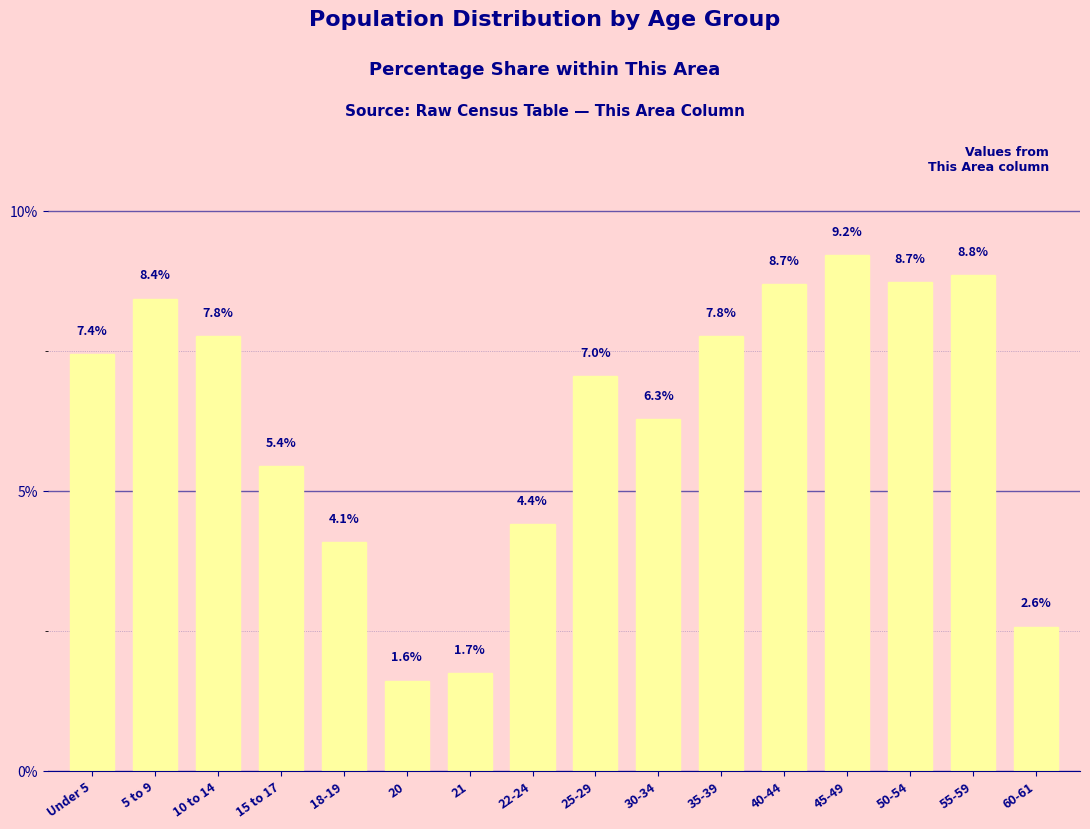

At which category does the chart reach its minimum across all series?

20